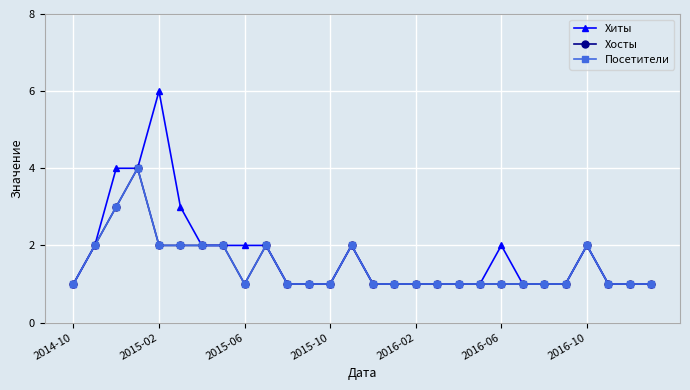

What is the value of the Хиты point at the 15th from the left?

1